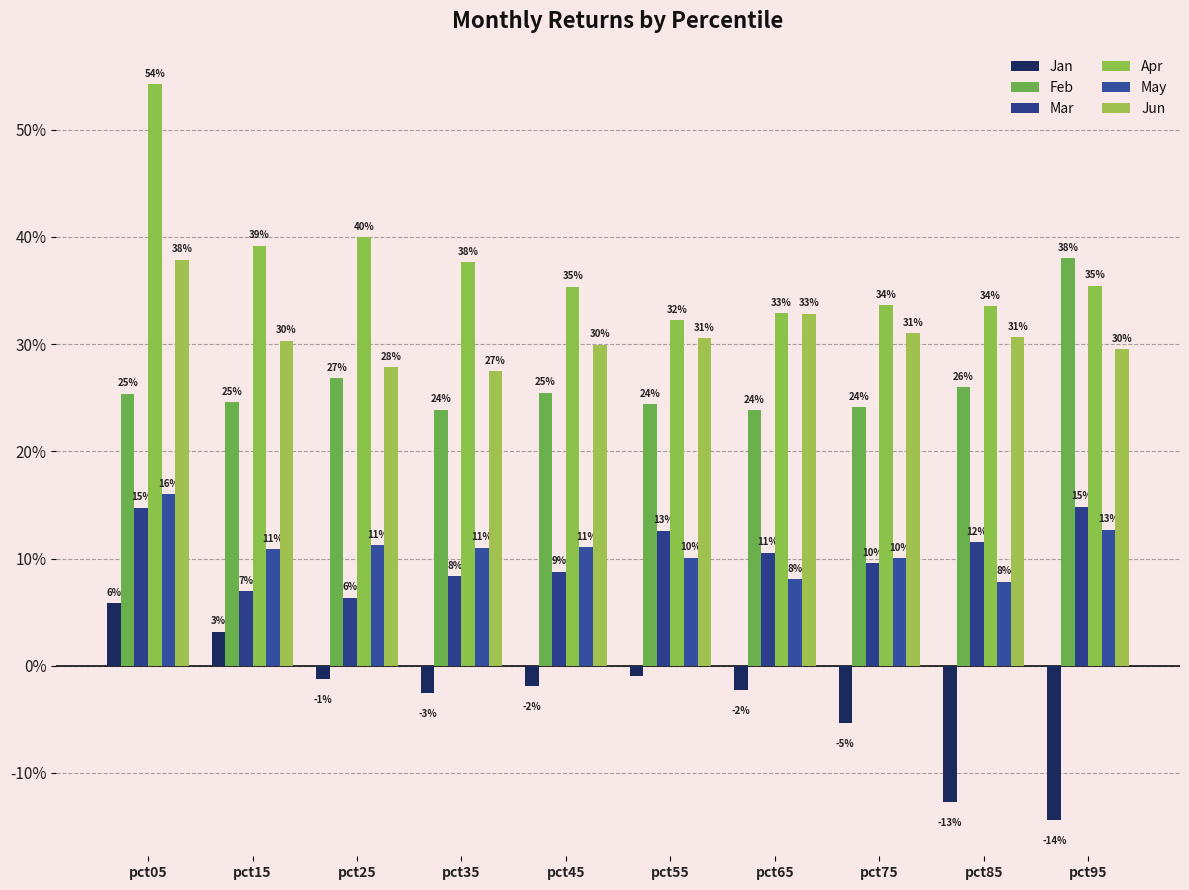

Reading right to left, list all the values displayed in this chart.

Jan: -0.1	-0.1	-0.1	-0.0	-0.0	-0.0	-0.0	-0.0	0.0	0.1
Feb: 0.4	0.3	0.2	0.2	0.2	0.3	0.2	0.3	0.2	0.3
Mar: 0.1	0.1	0.1	0.1	0.1	0.1	0.1	0.1	0.1	0.1
Apr: 0.4	0.3	0.3	0.3	0.3	0.4	0.4	0.4	0.4	0.5
May: 0.1	0.1	0.1	0.1	0.1	0.1	0.1	0.1	0.1	0.2
Jun: 0.3	0.3	0.3	0.3	0.3	0.3	0.3	0.3	0.3	0.4